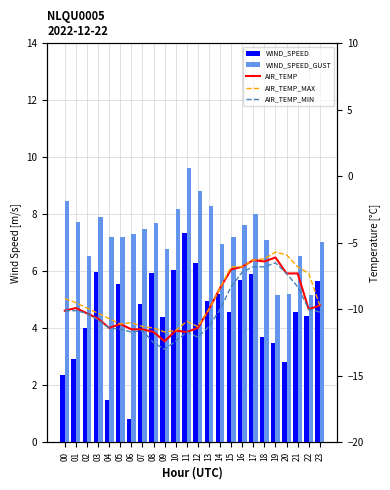

List the series in order of their peak value, lowest first.

AIR_TEMP_MIN, AIR_TEMP, AIR_TEMP_MAX, WIND_SPEED, WIND_SPEED_GUST